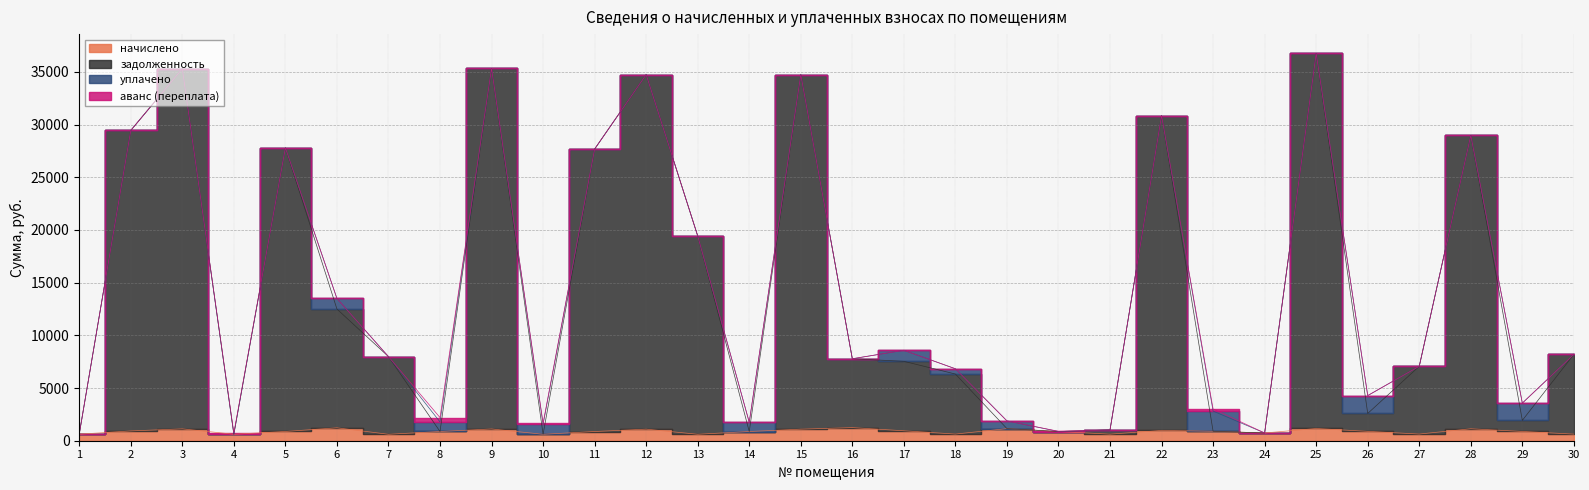

What value does the начислено series have at 2?

930.0